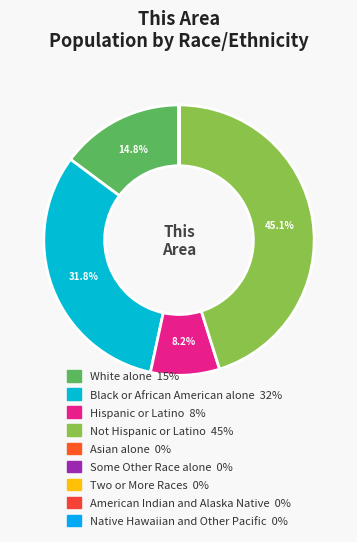

How many segments does this pie chart have?

9